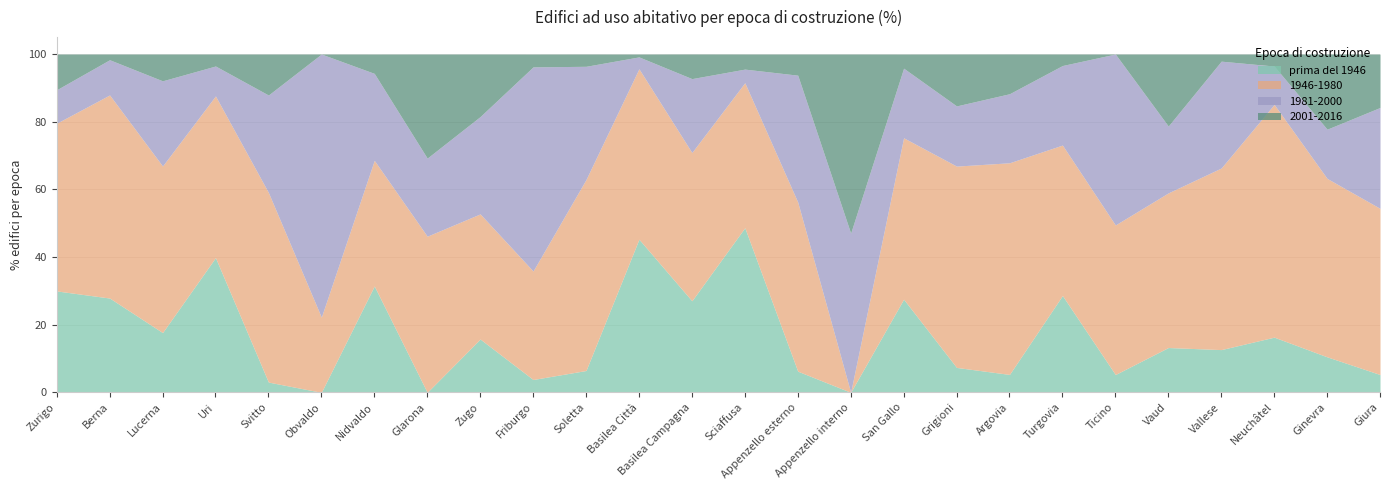

What is the difference between the maximum and second lowest values in the 1946-1980 series?

46.6